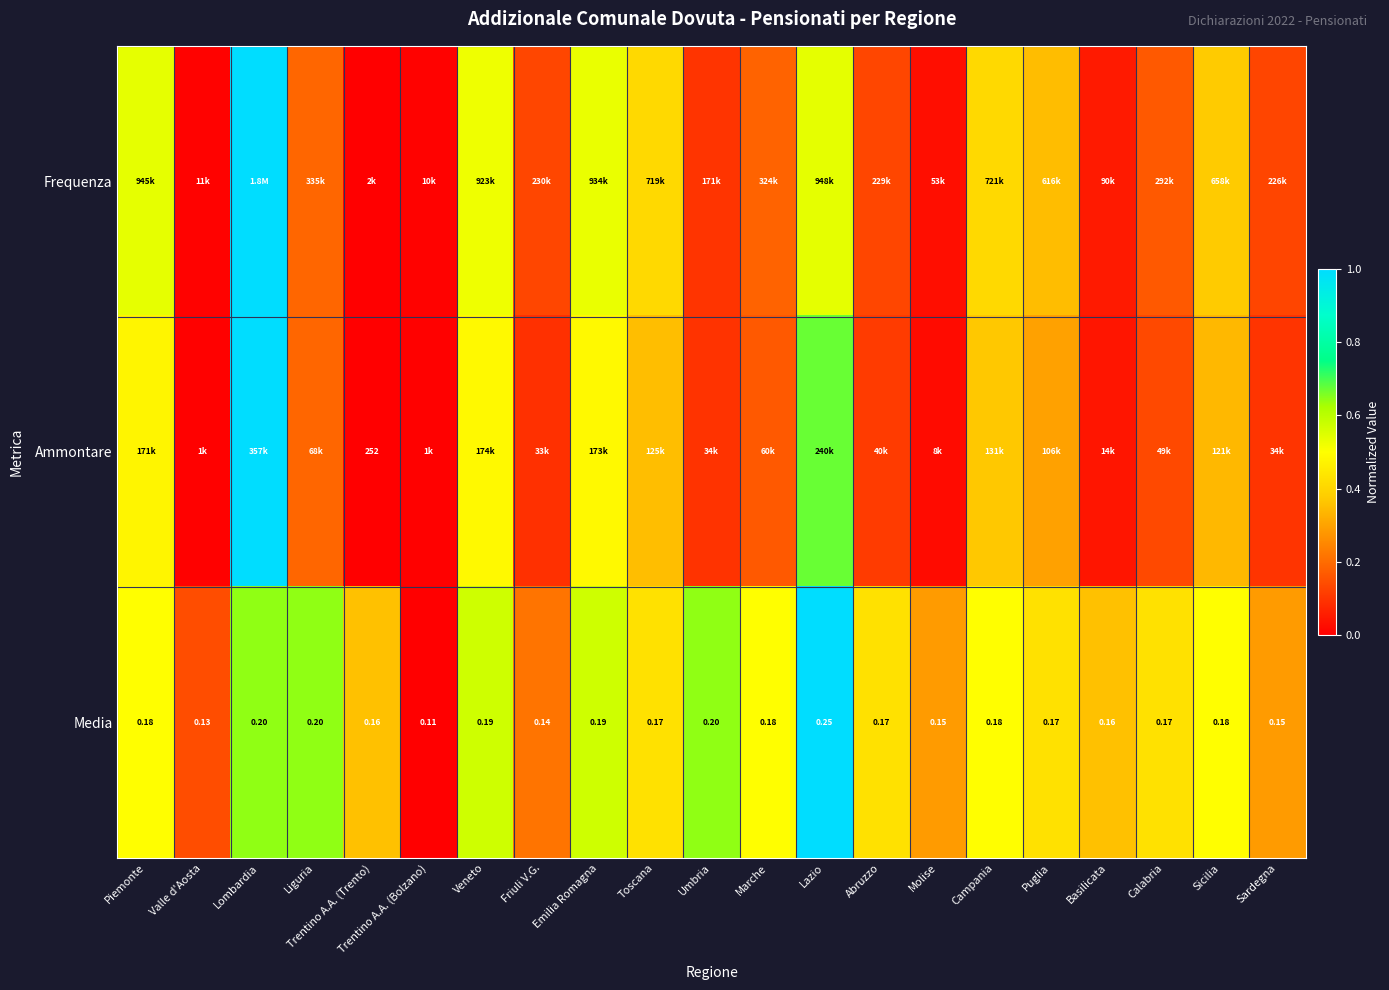

What is the spread (max minus min) of values at Molise?

0.3